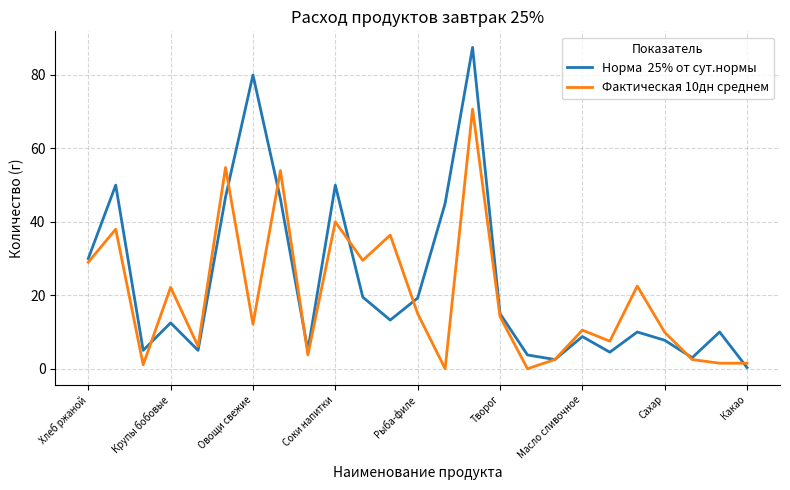

What is the maximum value shown in the chart?

87.5